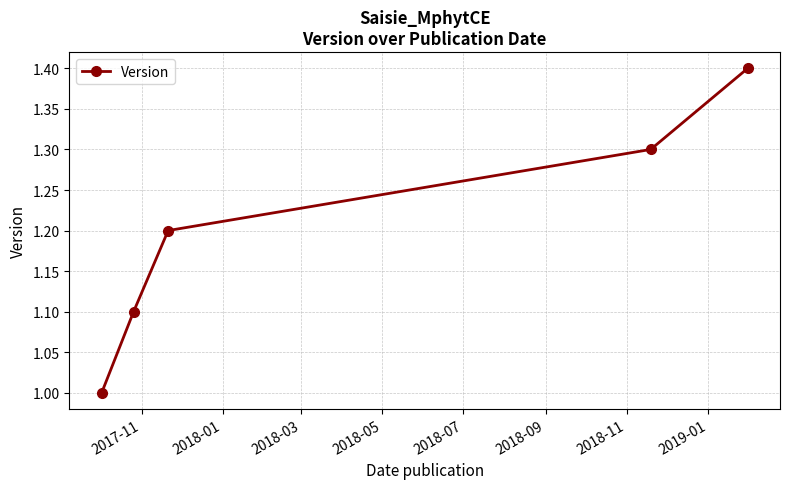

What is the difference between the maximum and minimum values?

0.4